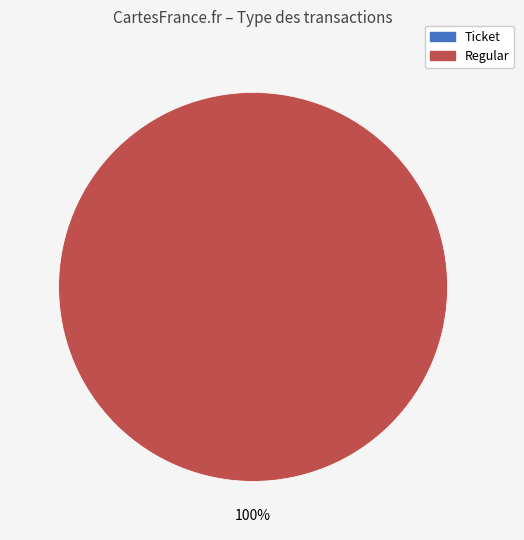

The Regular slice represents 99% of the pie. True or false?

False